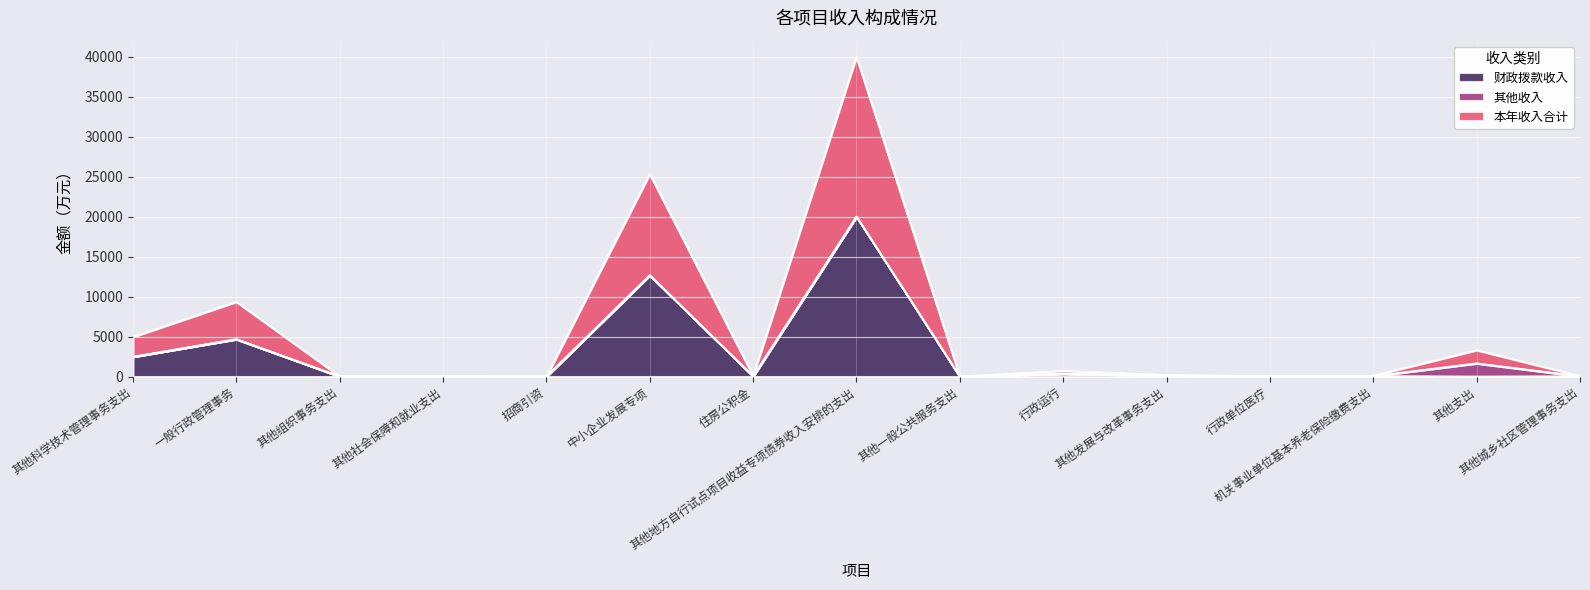

What are all the series names shown in the legend?

财政拨款收入, 其他收入, 本年收入合计